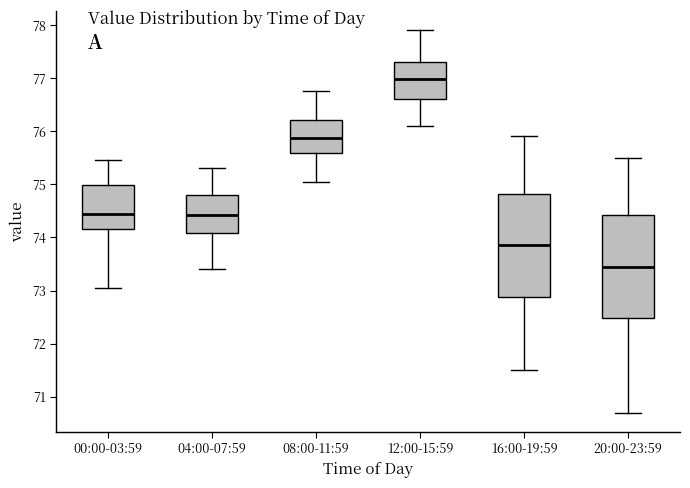

Where does the upper whisker of the box for 16:00-19:59 end on the y-axis? The values are not printed on the chart, so give them approximately, as read against the axis.

75.9